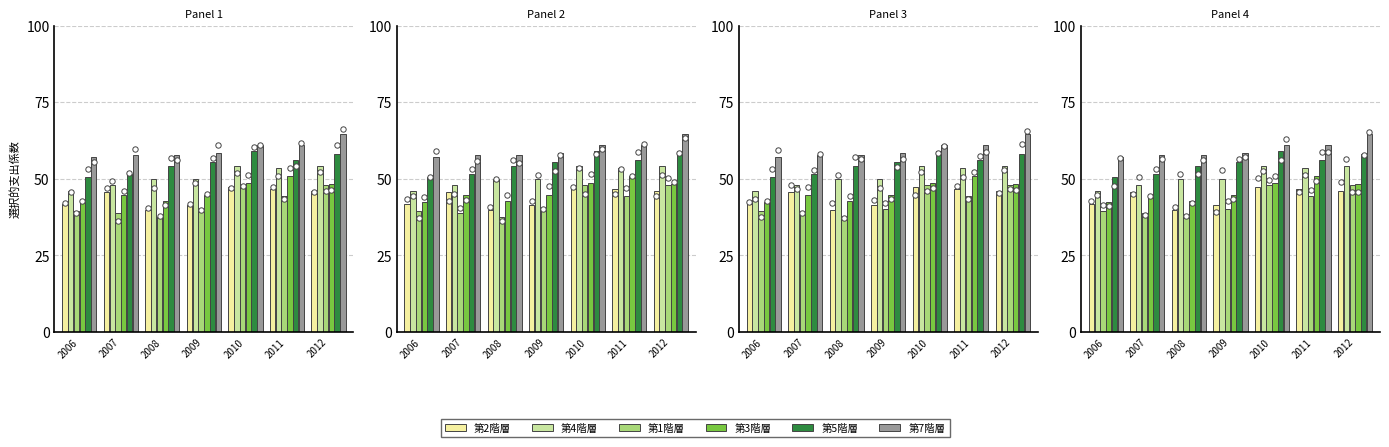

Which series has the widest spread of Y values?

第1階層